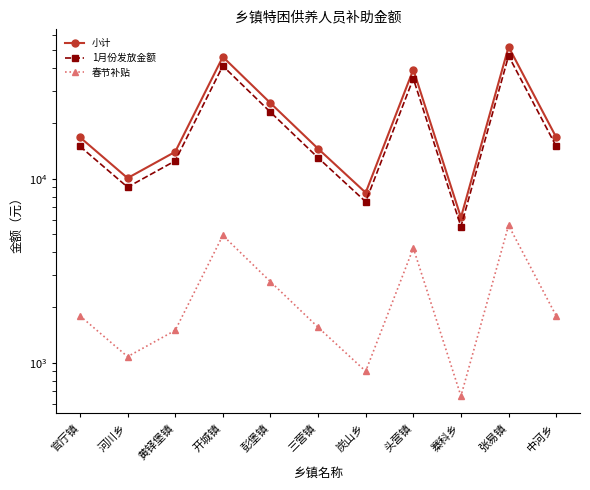

Where is the first local minimum for 小计?

河川乡